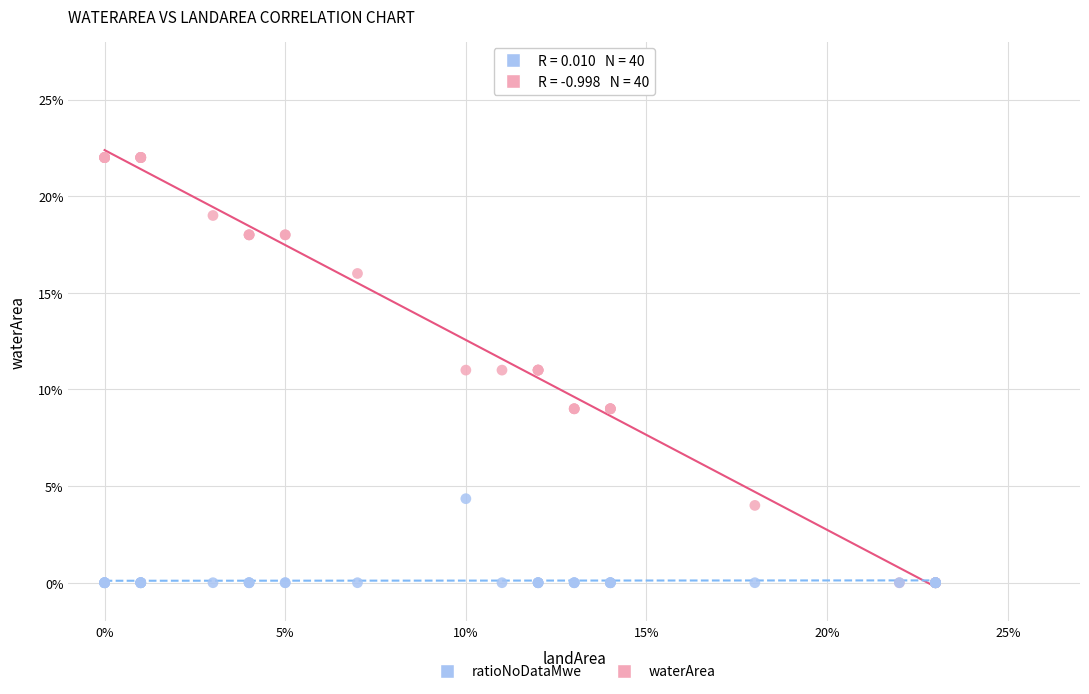

What are all the series names shown in the legend?

ratioNoDataMwe, waterArea